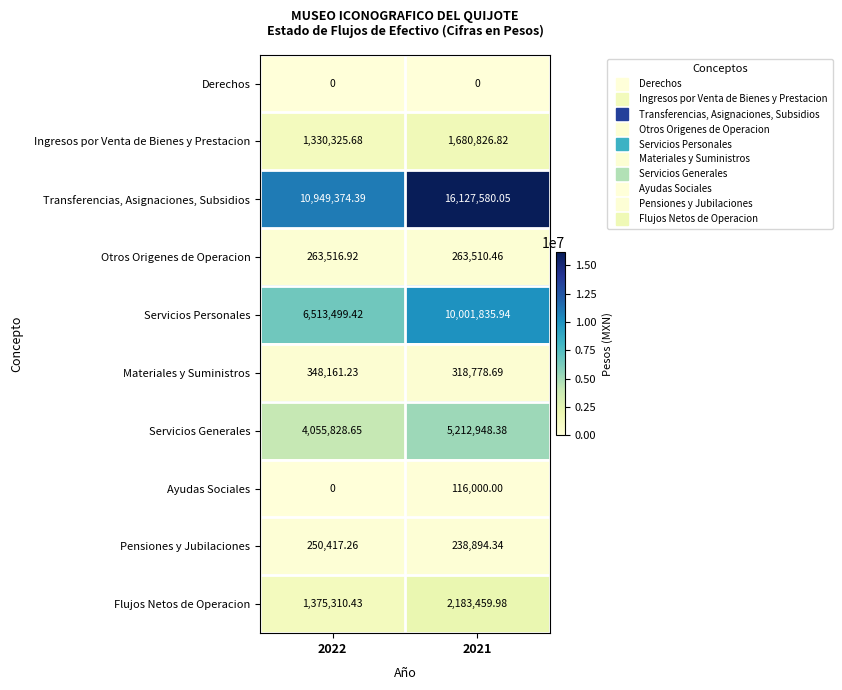

At how many categories does at least one series exceed 16060866?

1